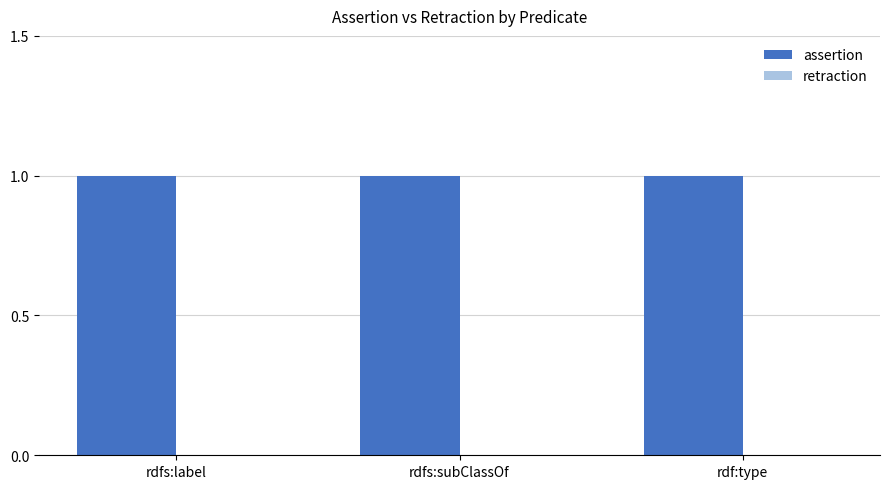

What is the label of the 3rd bar from the right?

rdfs:label